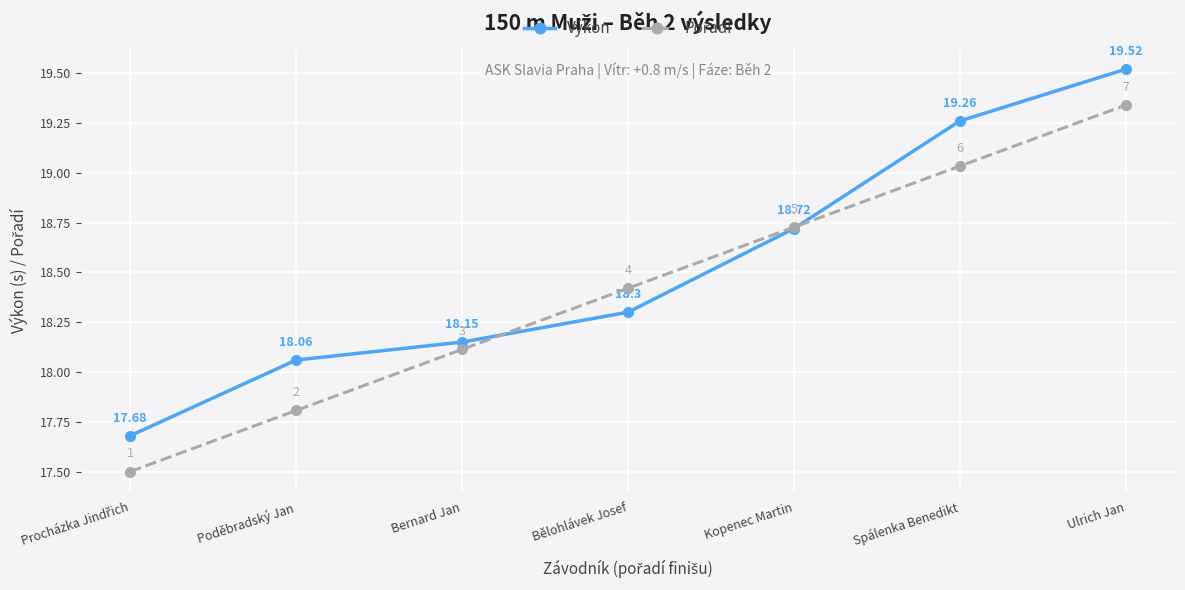

How many lines are shown in the chart?

2